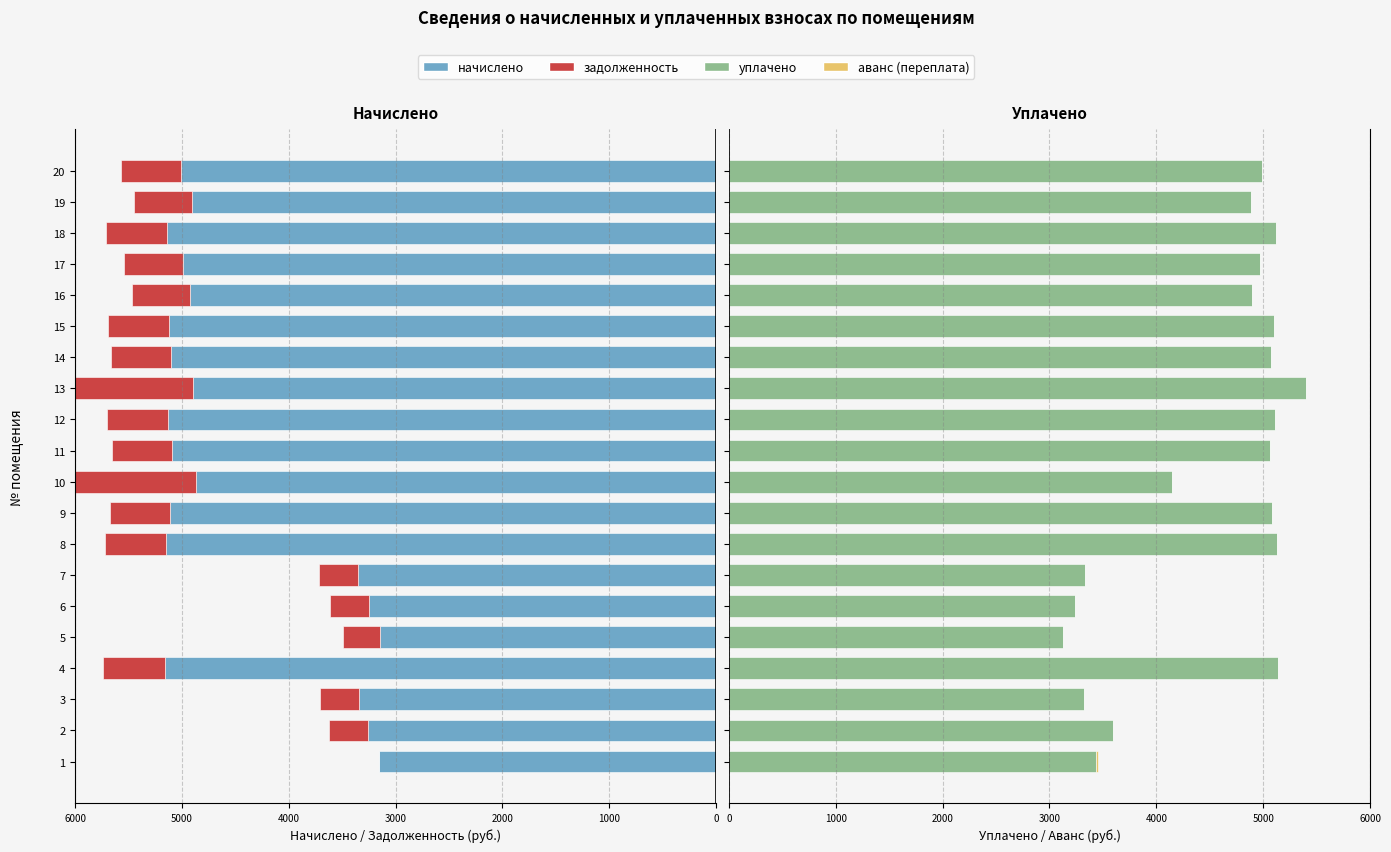

Is it true that уплачено equals 8115.7 at 4?

False